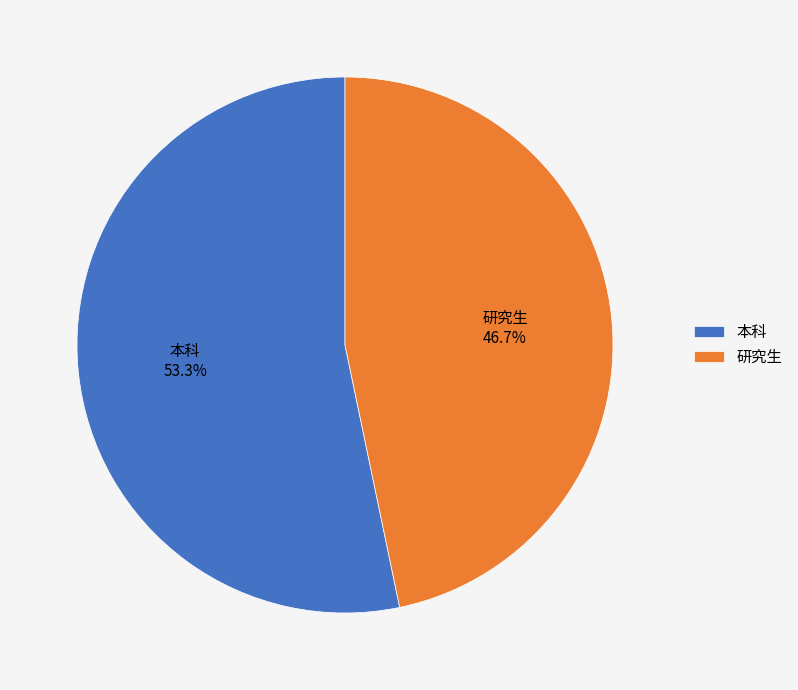

What percentage is the 研究生 slice, to the nearest percent?

47%